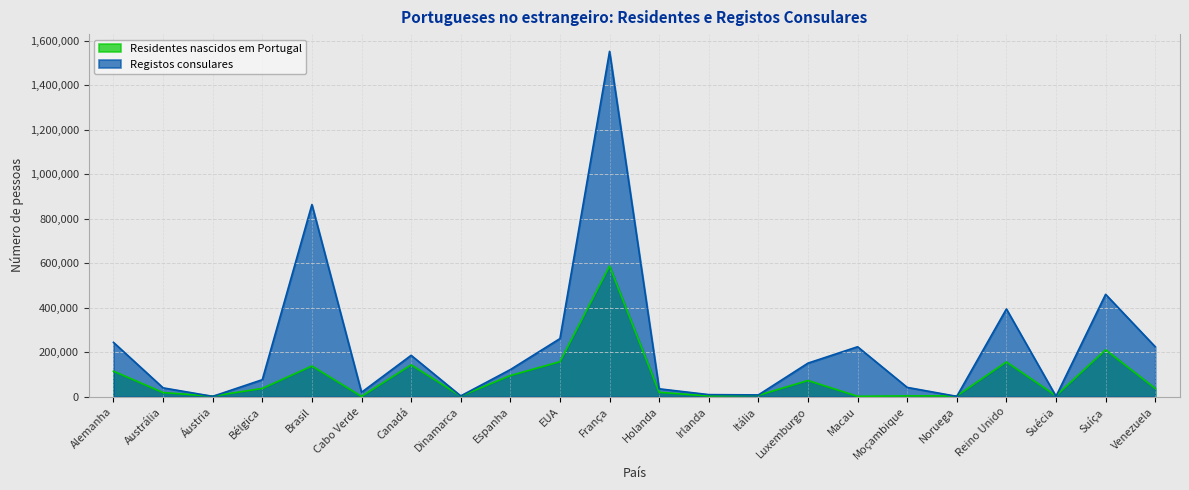

What is the spread (max minus min) of values at Canadá?

42905